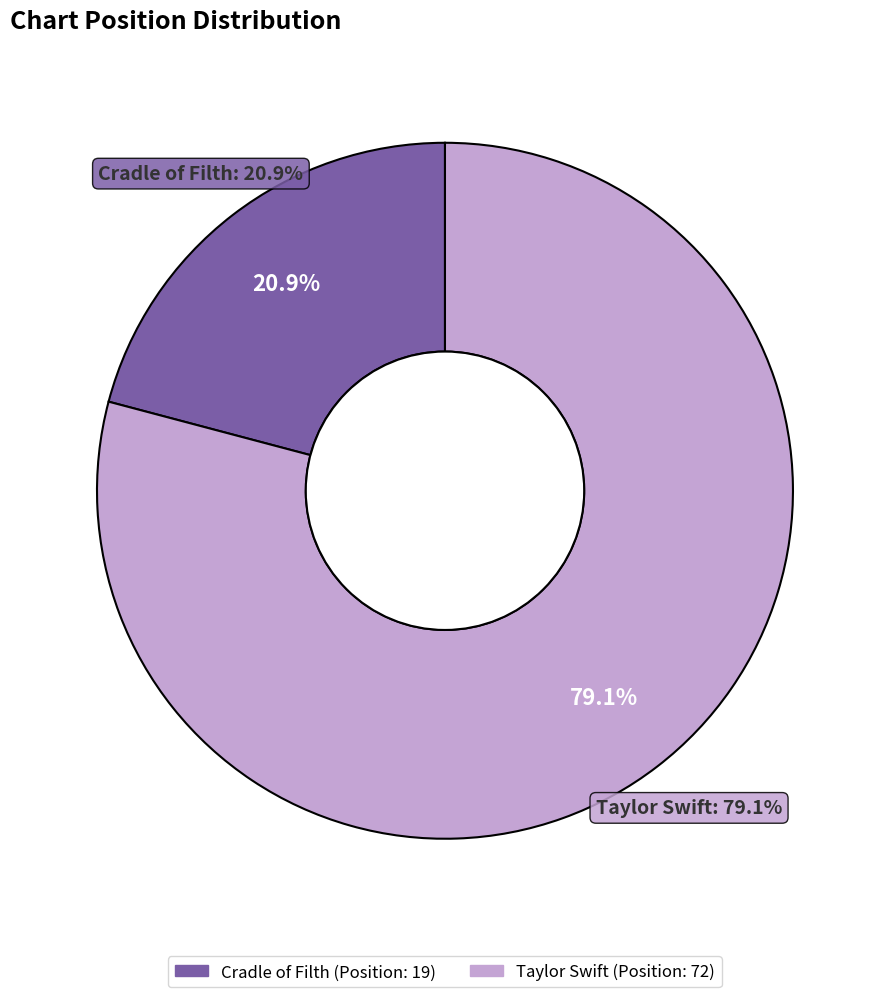

Count the number of slices in the pie.

2